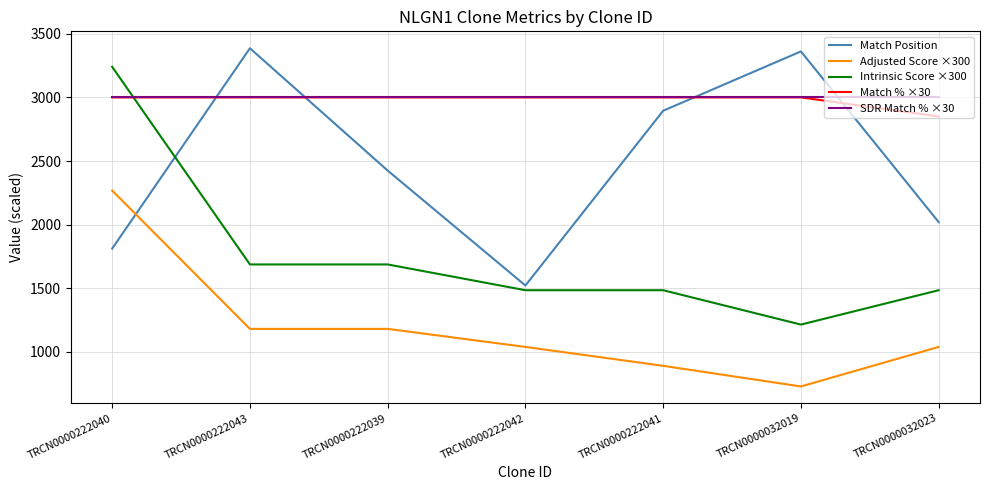

Which category has the highest value in the Intrinsic Score ×300 series?

TRCN0000222040